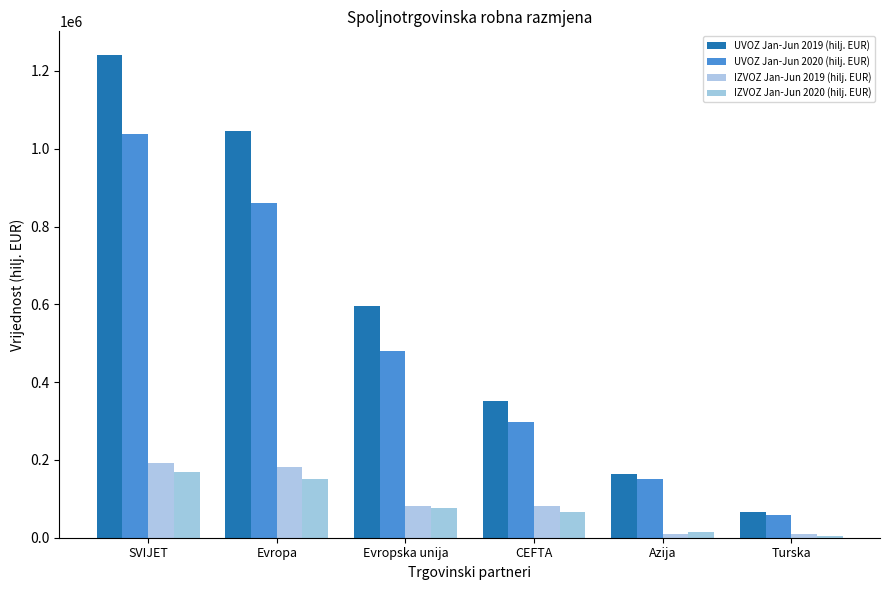

Reading left to right, extract all data points from this chart.

UVOZ Jan-Jun 2019 (hilj. EUR): 1239958.3	1044644.6	595495.0	352149.2	163670.7	65084.6
UVOZ Jan-Jun 2020 (hilj. EUR): 1038091.2	859398.9	479955.1	297087.0	151068.2	57658.4
IZVOZ Jan-Jun 2019 (hilj. EUR): 192041.6	182677.5	82333.5	81118.1	8301.5	10148.8
IZVOZ Jan-Jun 2020 (hilj. EUR): 167858.9	150947.6	77373.7	64909.1	14318.4	3329.6